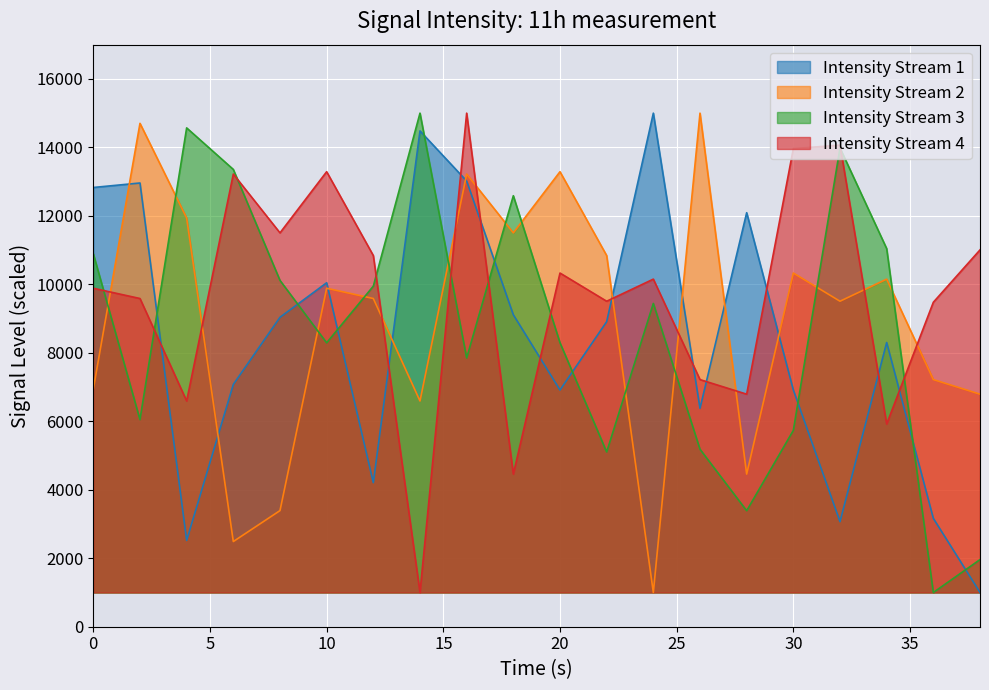

At which category is the sum across all series the highest?

16